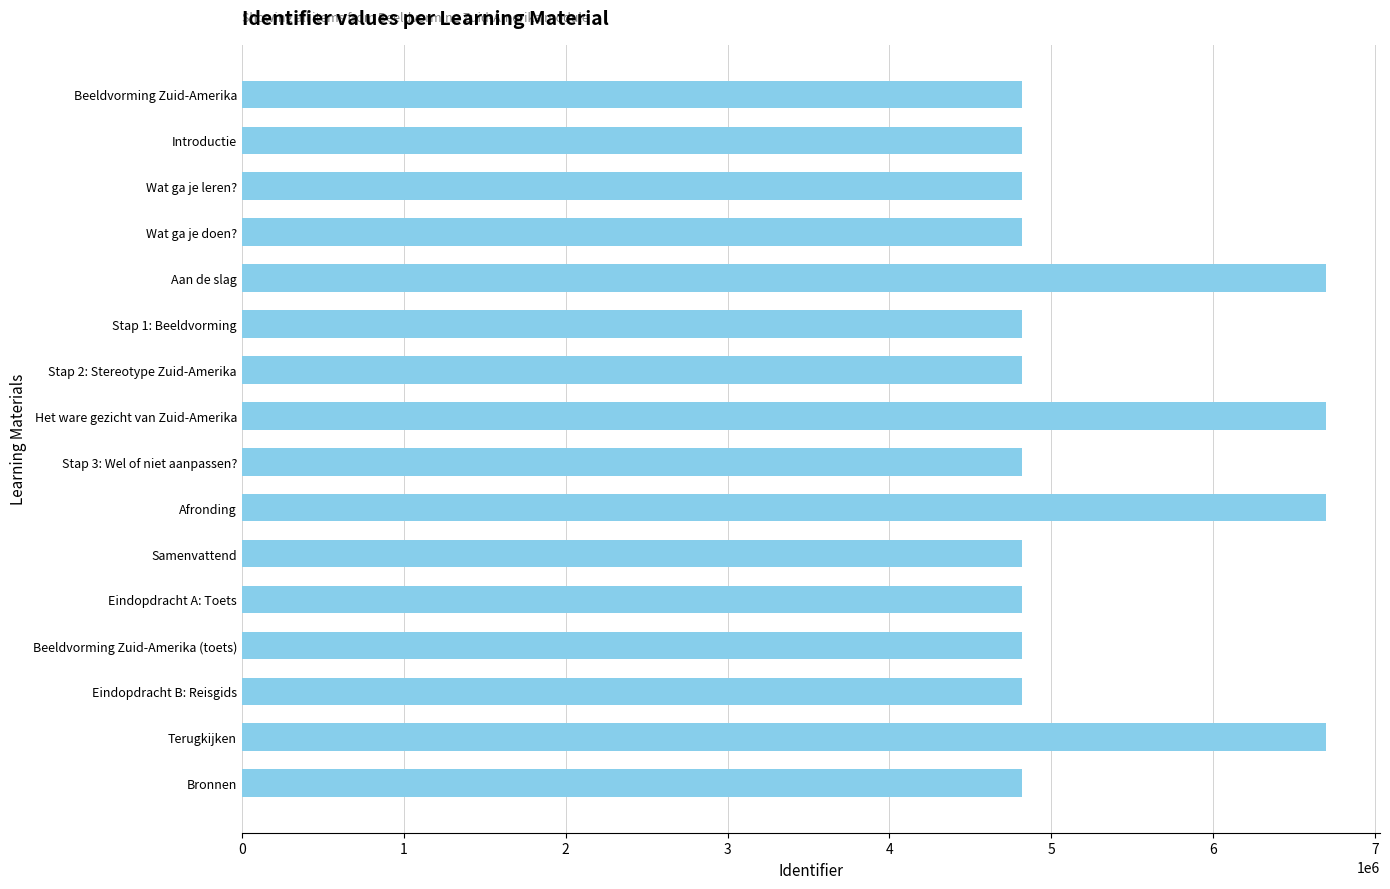

The chart shows a value of 7953382 at Beeldvorming Zuid-Amerika (toets). True or false?

False